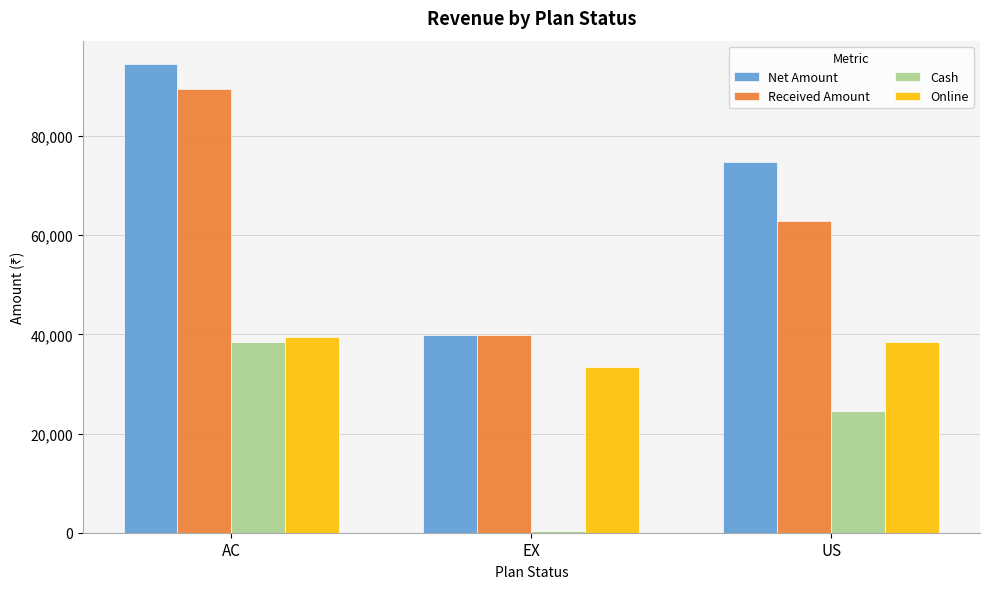

The value of Online at EX is 22664. True or false?

False